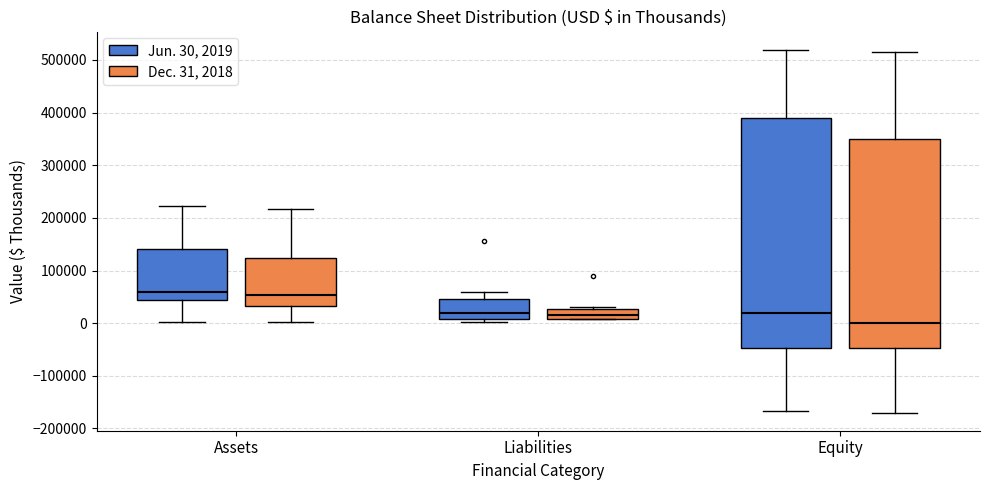

Comparing the boxes themselves (not the whiskers), which one is the tallest?

Equity (Jun. 30, 2019)